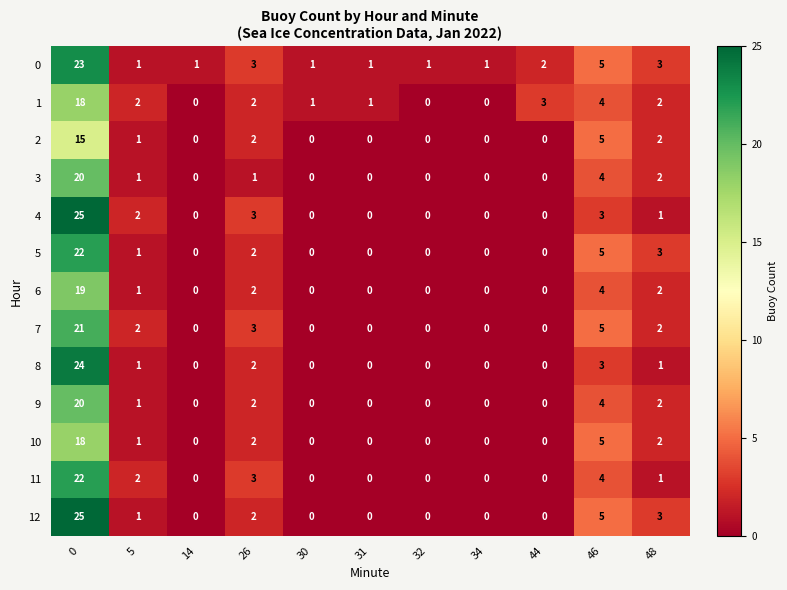

At which label is 7 closest to 10?

46